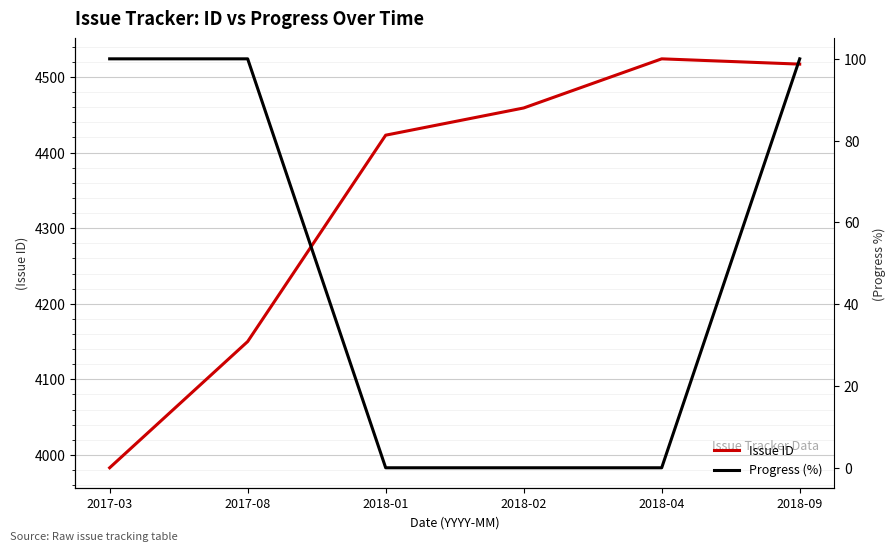

Rank the categories by Issue ID value from highest to lowest.

2018-04, 2018-09, 2018-02, 2018-01, 2017-08, 2017-03